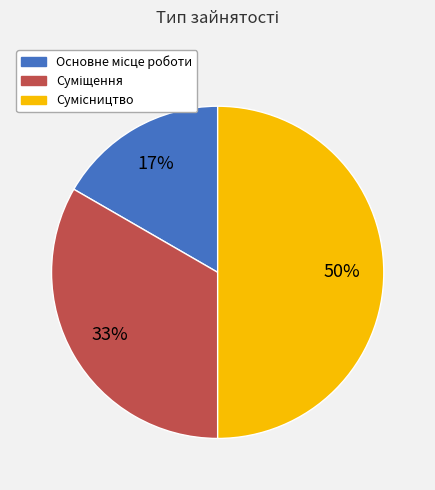

To the nearest percent, what is the difference between the largest and smallest slice percentages?

33%